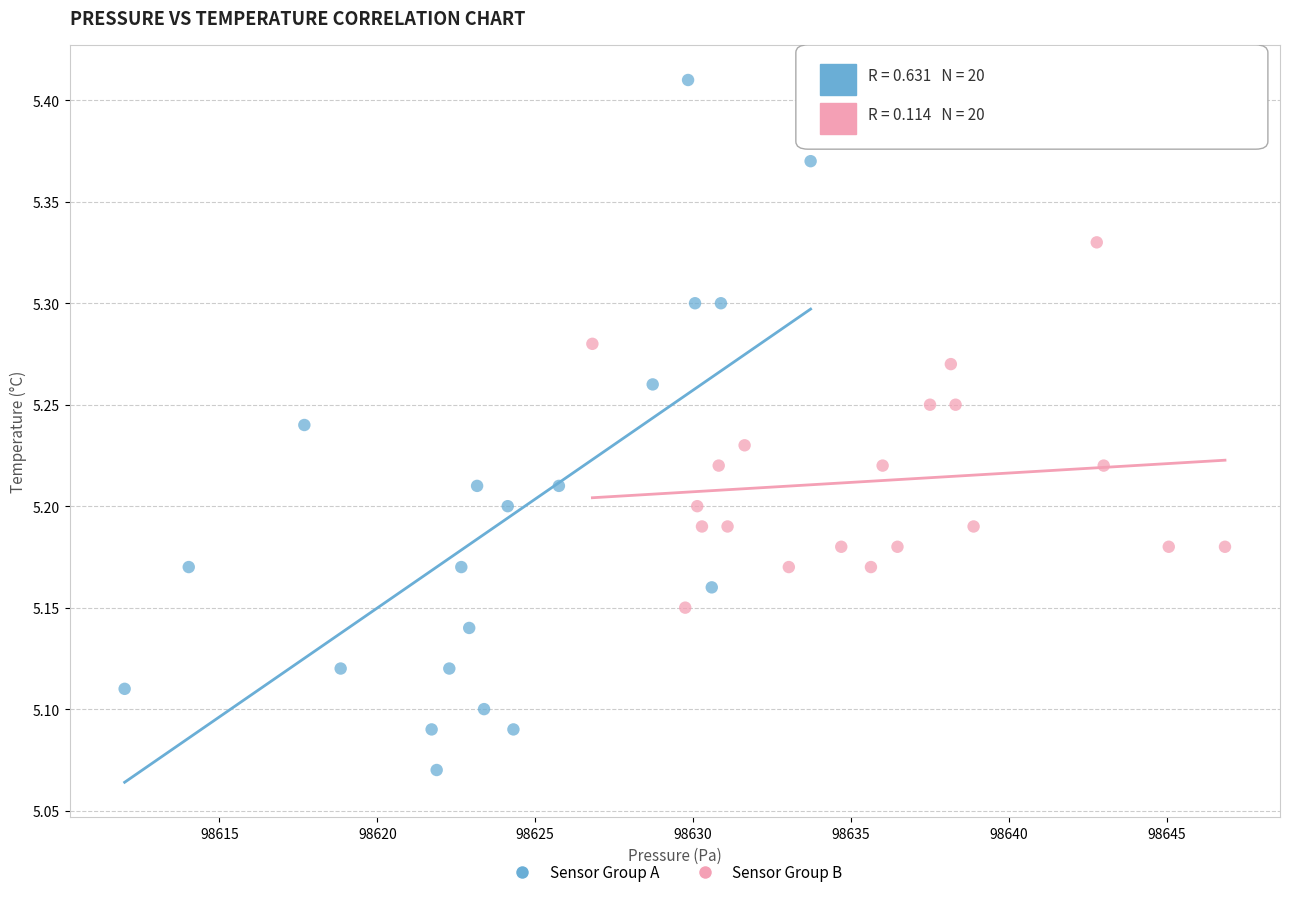

Which series has the largest Y range (max minus min)?

Sensor Group A